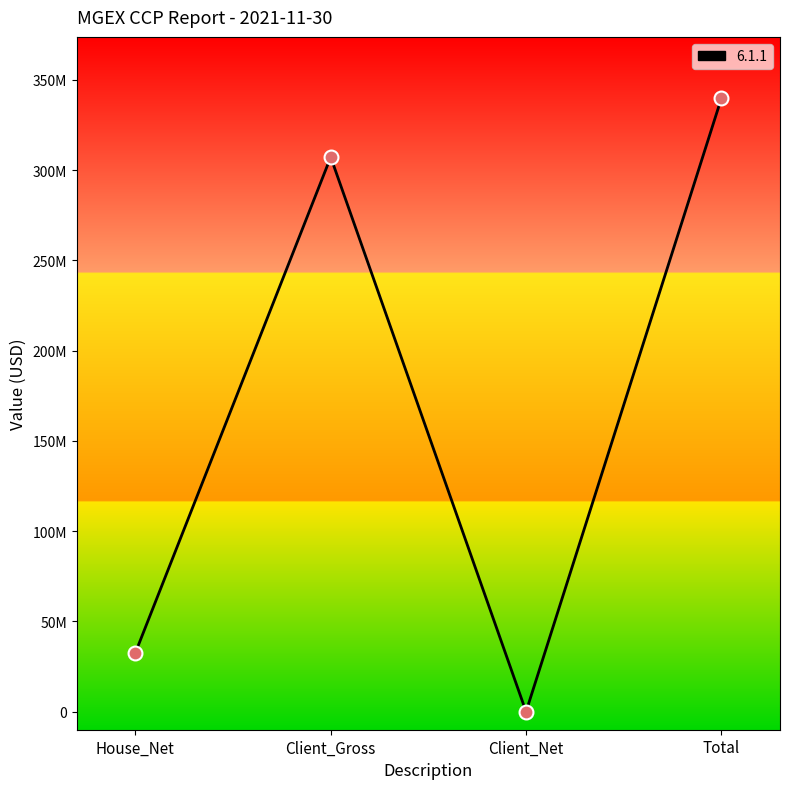

Which has a higher value, House_Net or Client_Gross?

Client_Gross